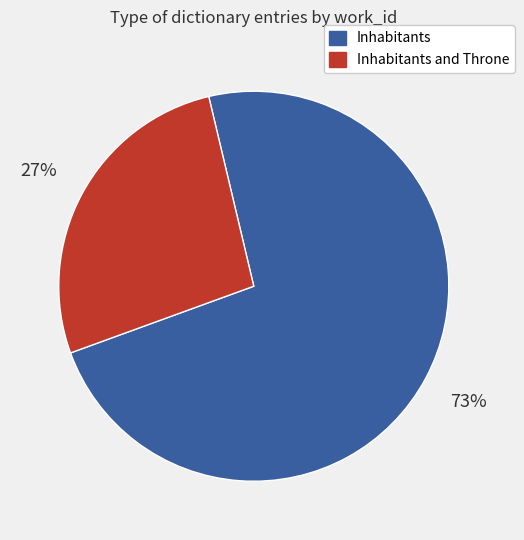

Does any single category account for the majority?

Yes